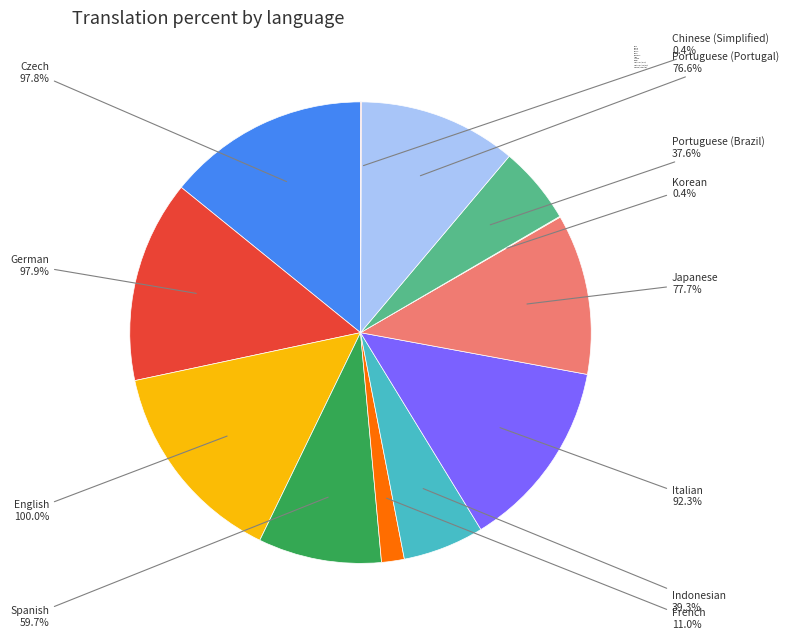

What percentage do Czech and English together represent?

28.6%